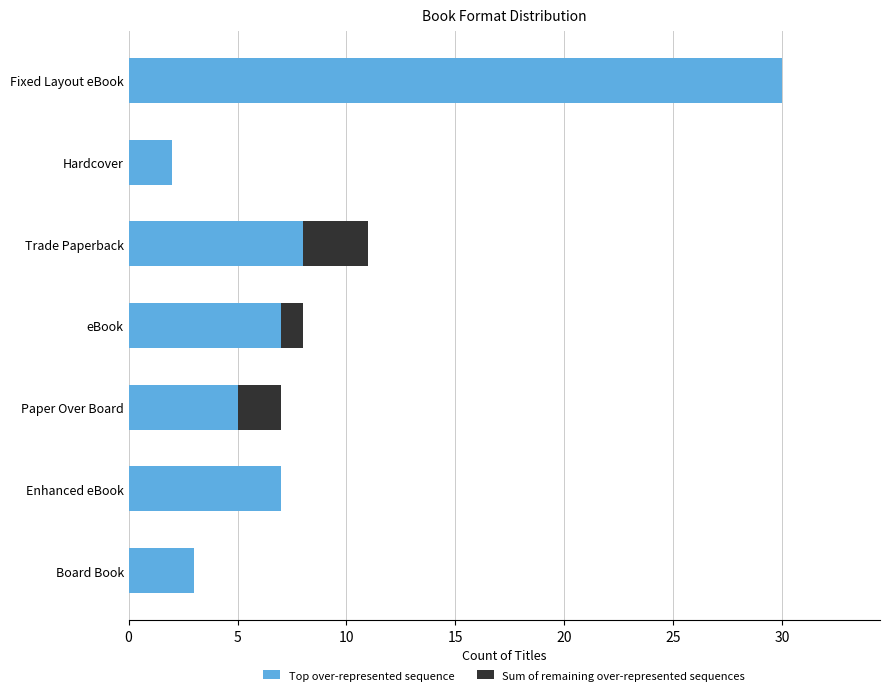

At which category is the sum across all series the highest?

Fixed Layout eBook